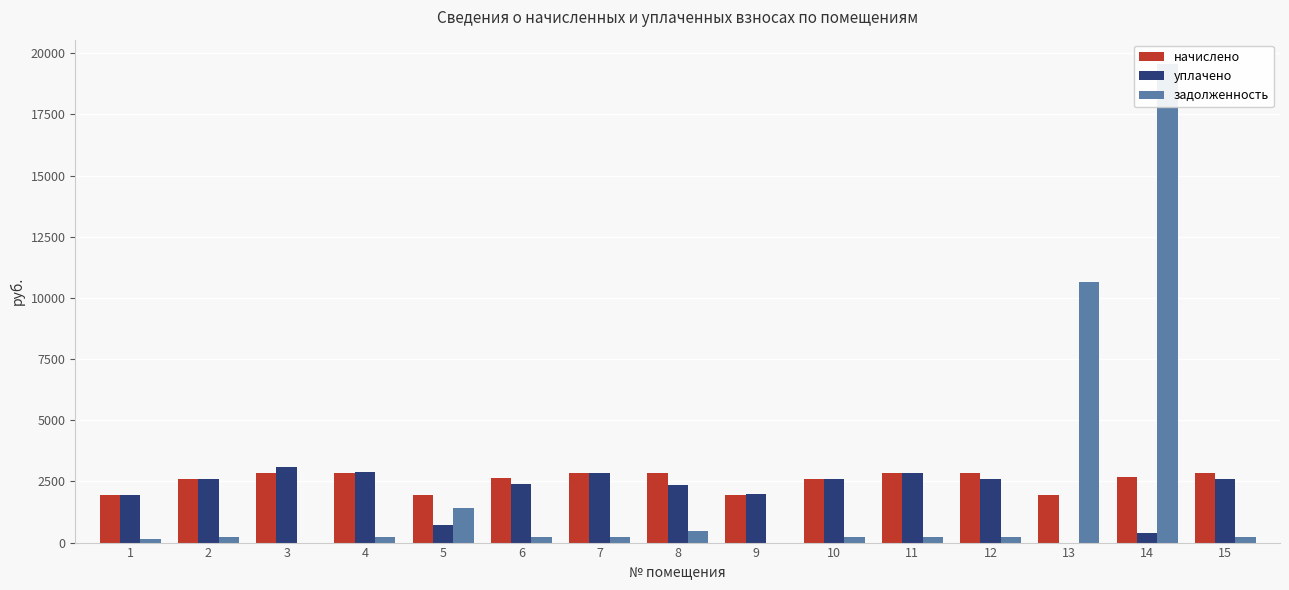

Read the начислено value at 8.

2836.6